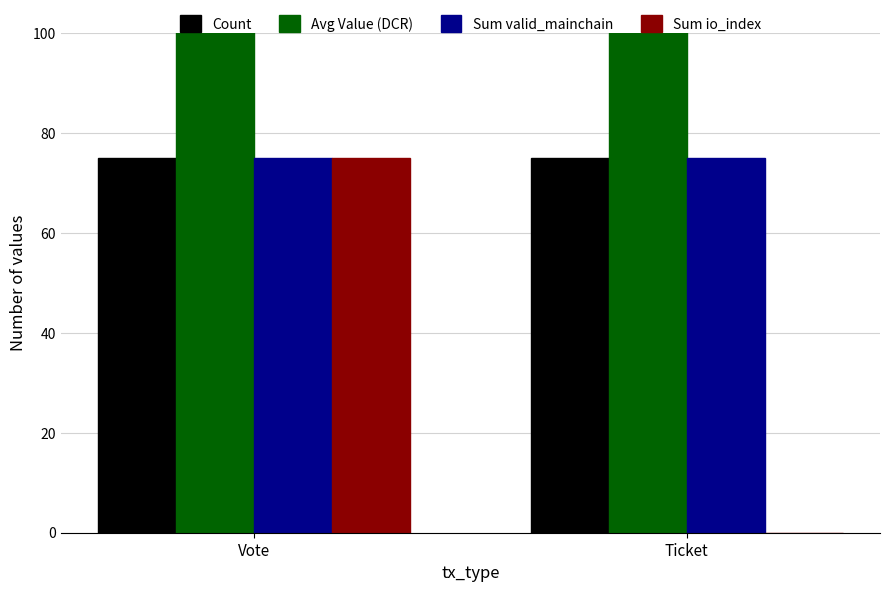

What is the difference between the maximum and minimum values in the Avg Value (DCR) series?

2.6